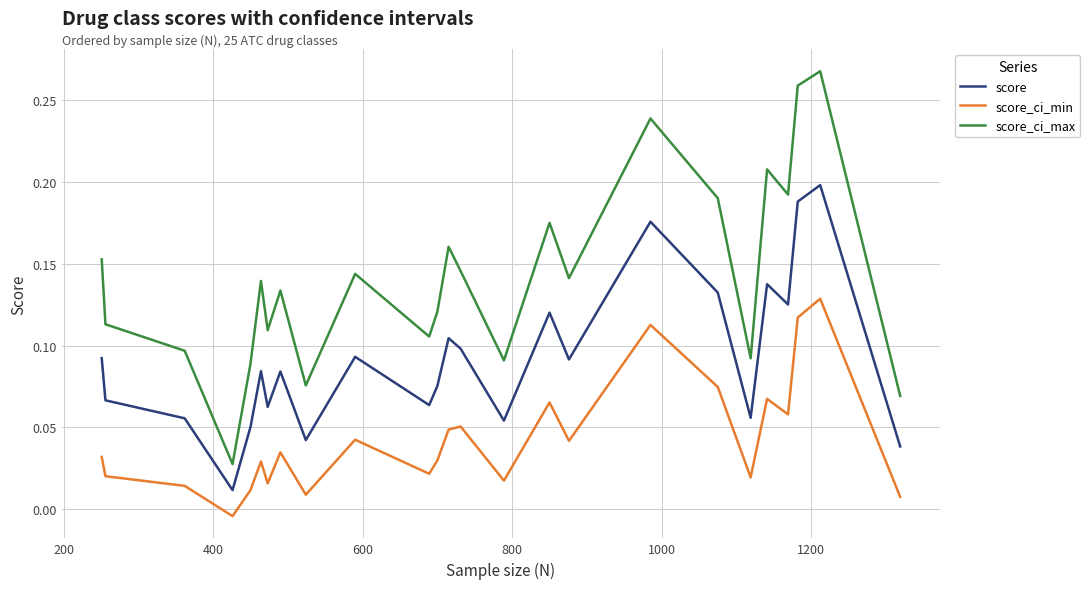

True or false: score_ci_max and score cross at least once.

False